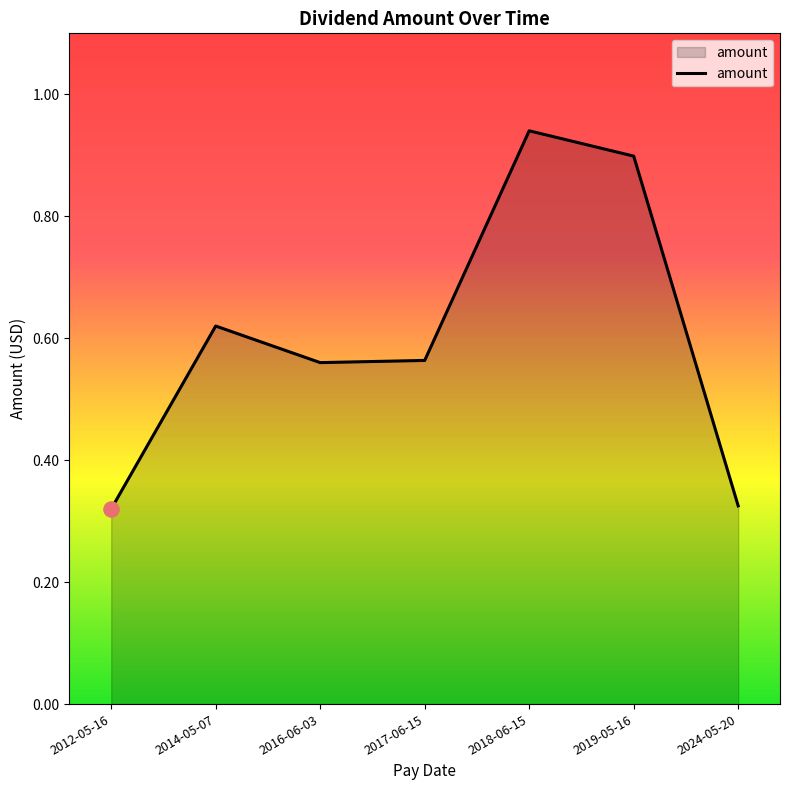

What is the change in value from 2012-05-16 to 2019-05-16?

+0.6